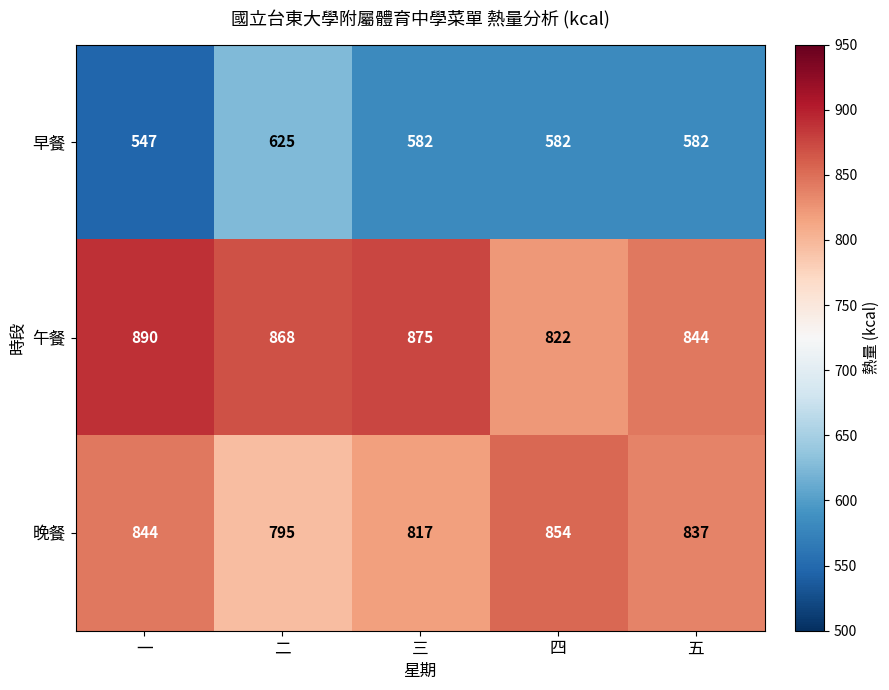

At how many categories does at least one series exceed 810?

5